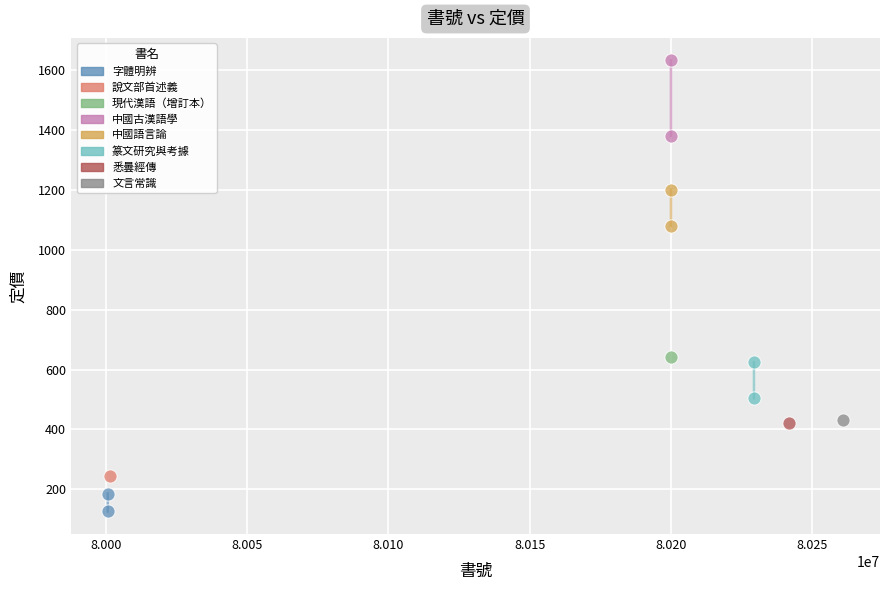

What are all the series names shown in the legend?

字體明辨, 說文部首述義, 現代漢語（增訂本）, 中國古漢語學, 中國語言論, 篆文研究與考據, 悉曇經傳, 文言常識